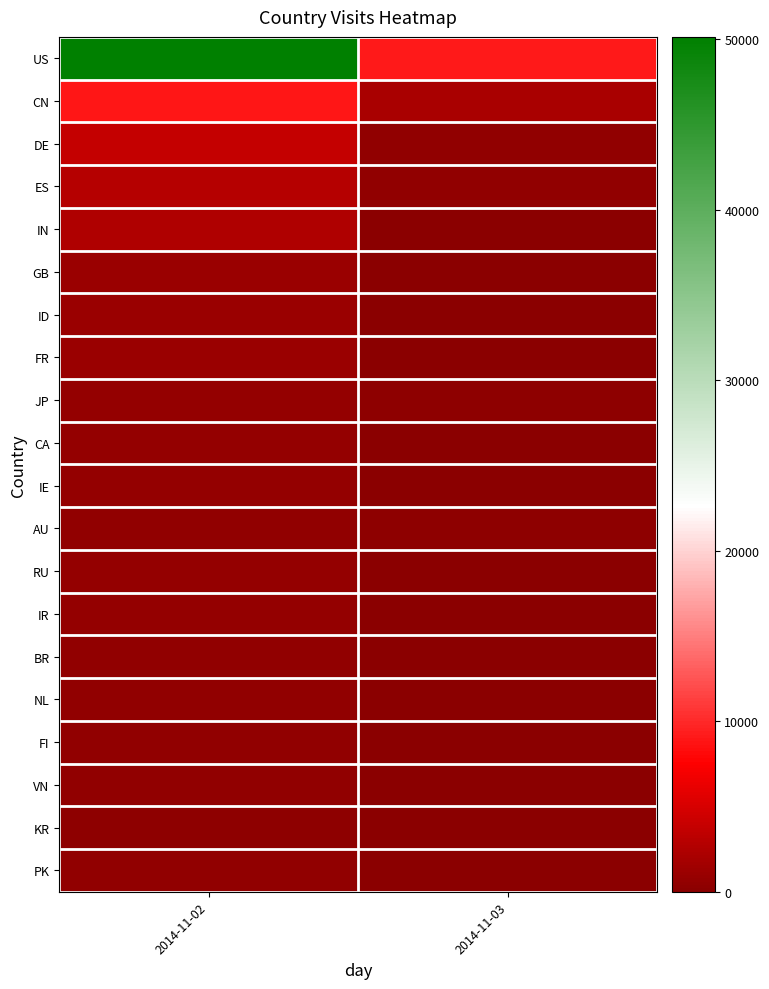

At how many categories does at least one series exceed 33492?

1